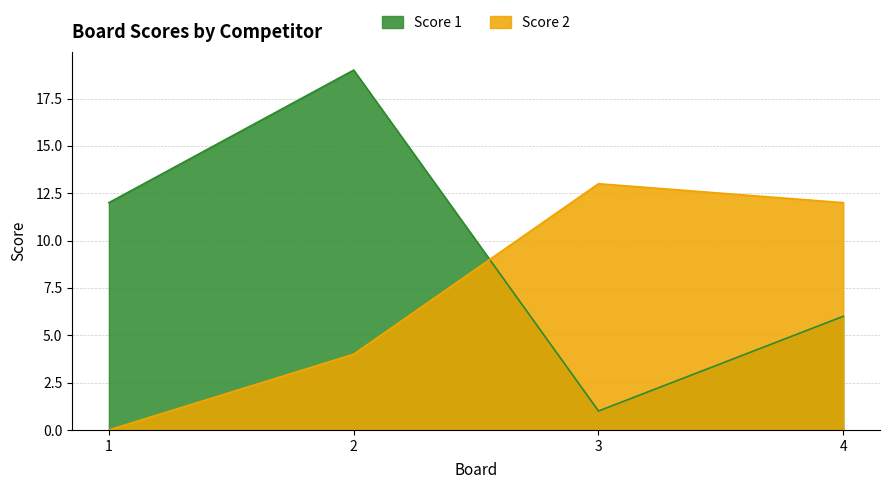

How many data points does each series have?

4